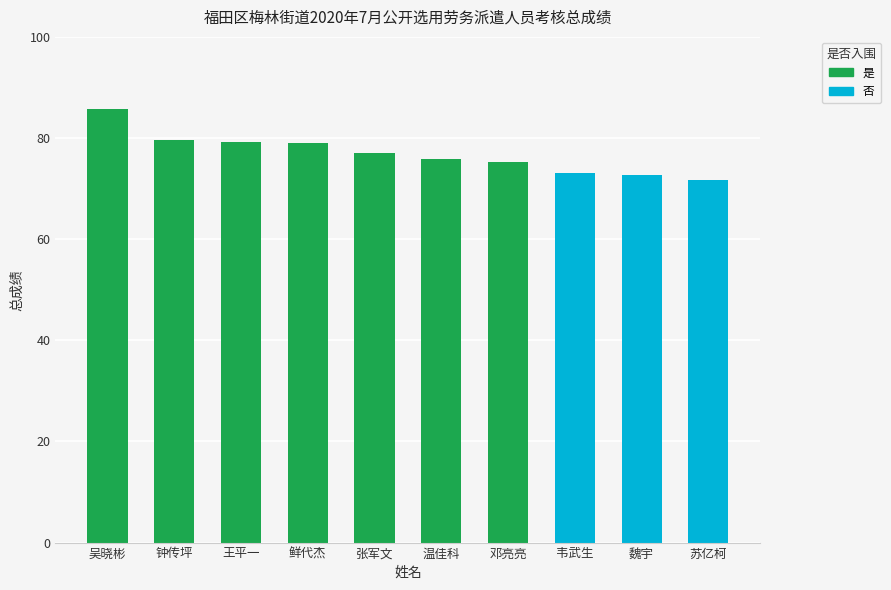

How many distinct data groups are displayed?

2